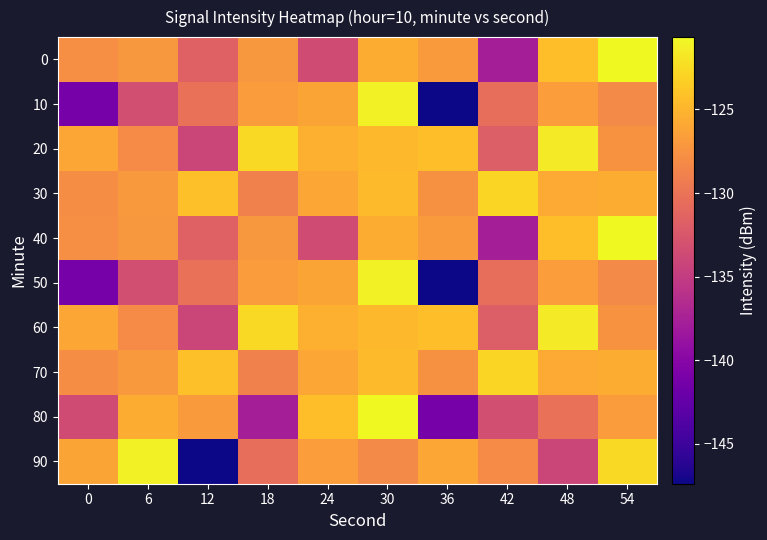

What is the greatest value displayed?

-120.7